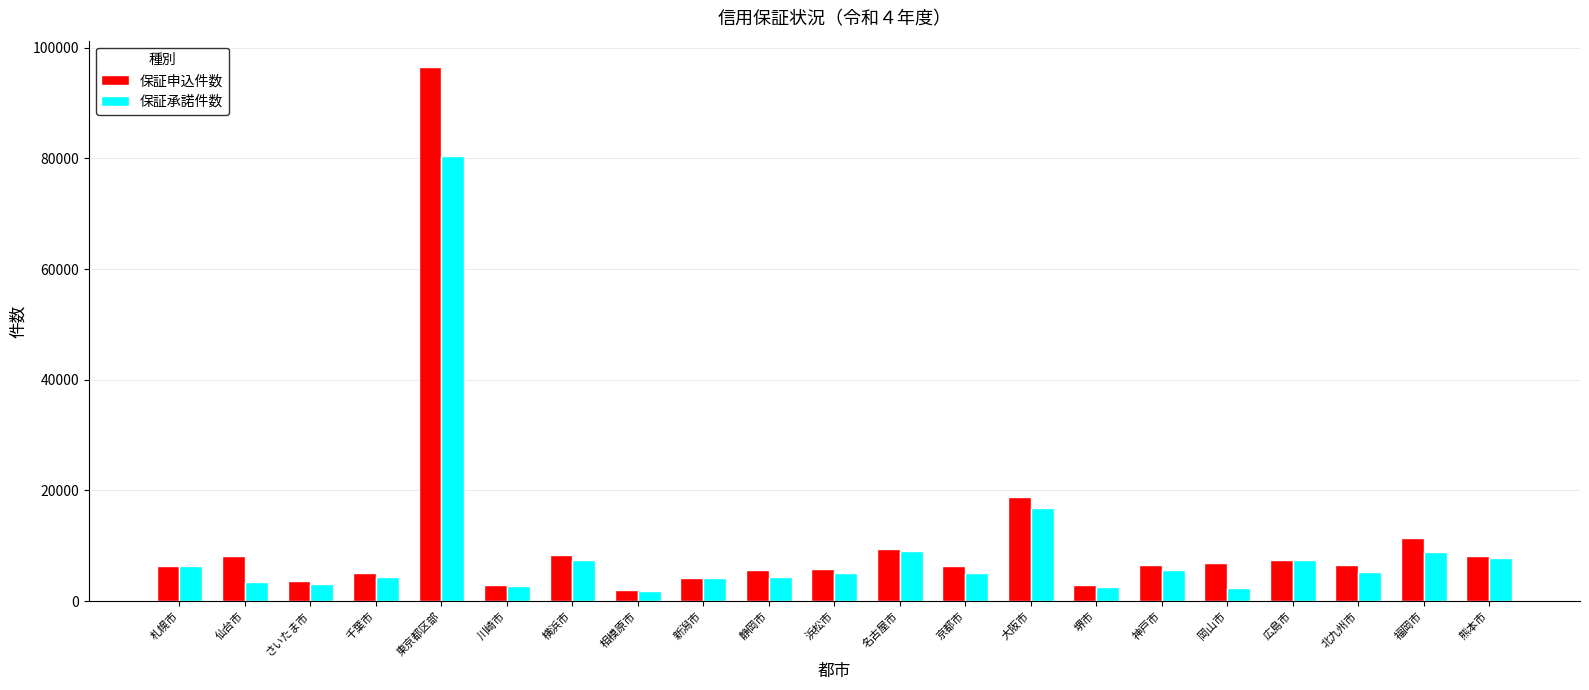

At which category is the sum across all series the highest?

東京都区部